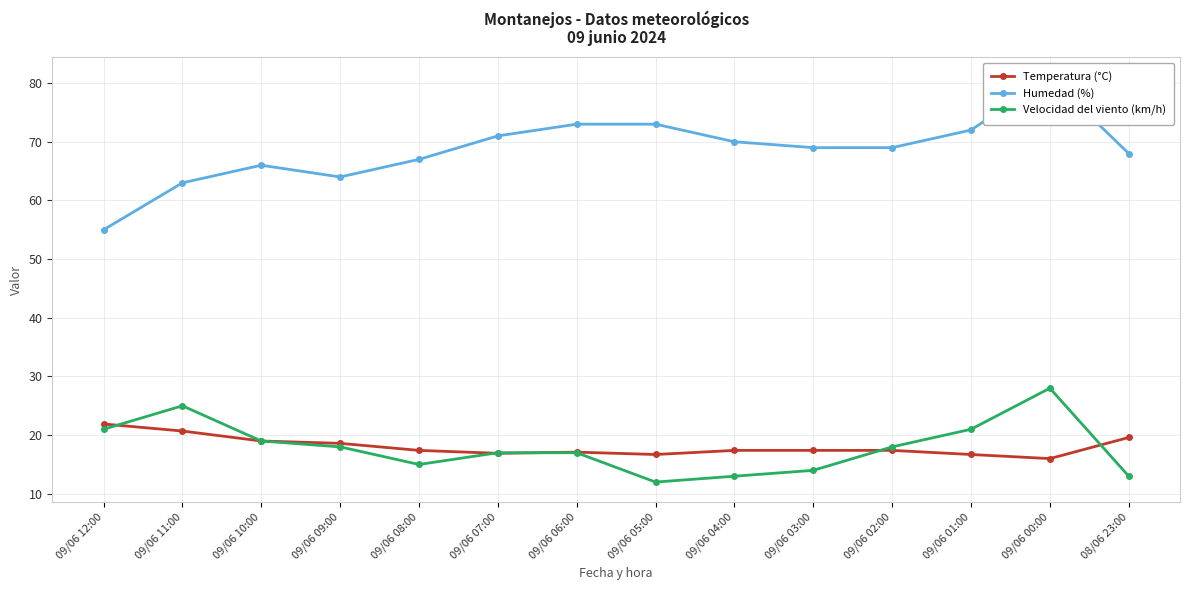

Which category has the lowest value across all series?

09/06 05:00